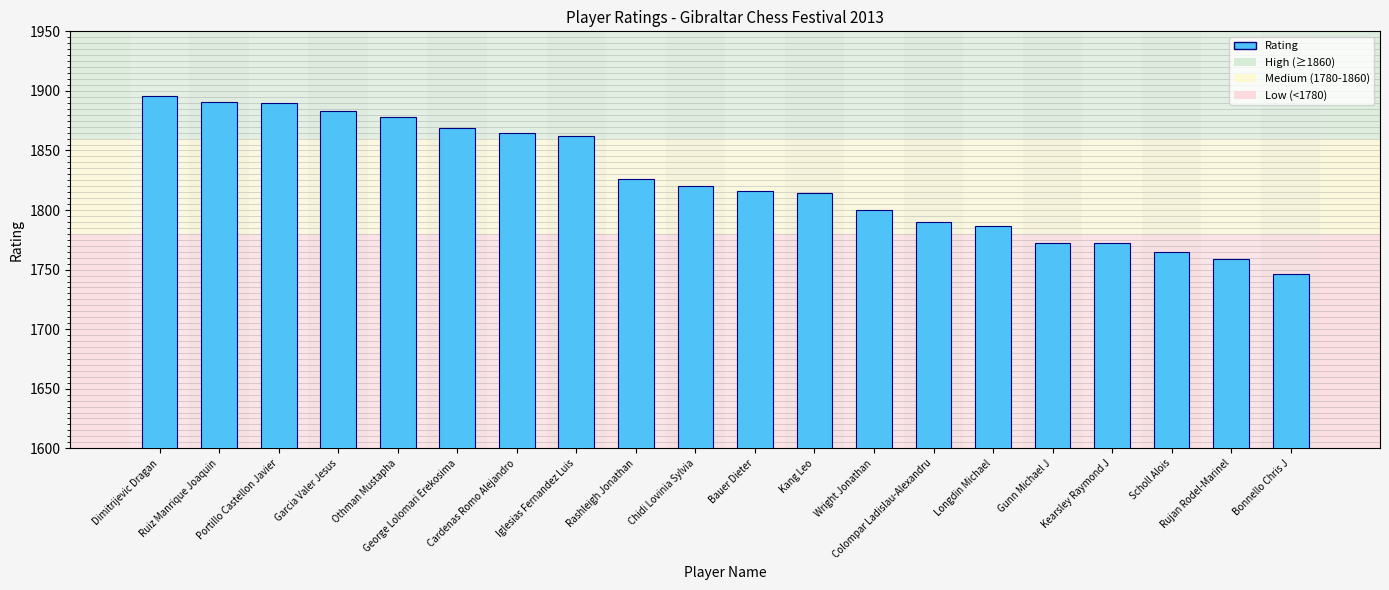

How many data points does each series have?

20